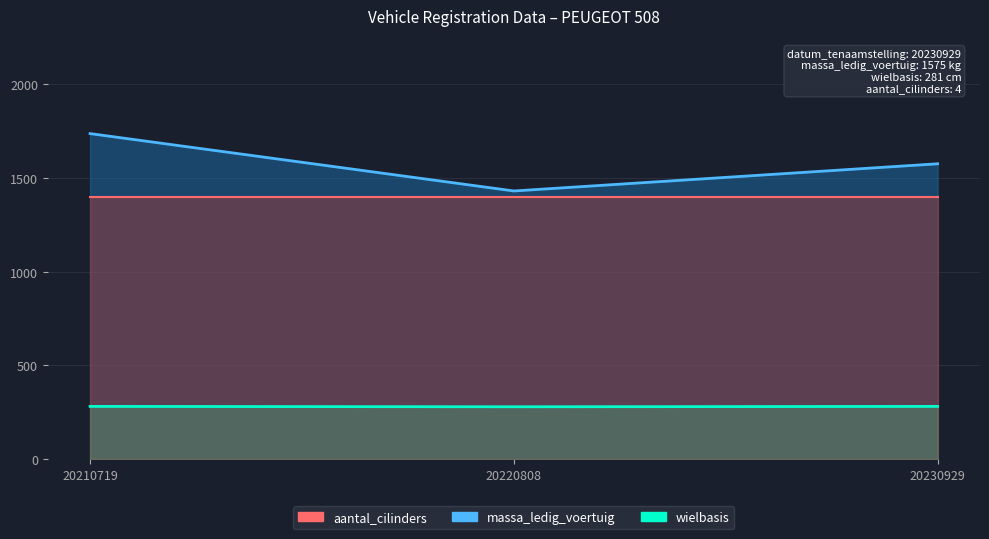

Is the value of wielbasis at 20220808 greater than the value of massa_ledig_voertuig at 20230929?

No